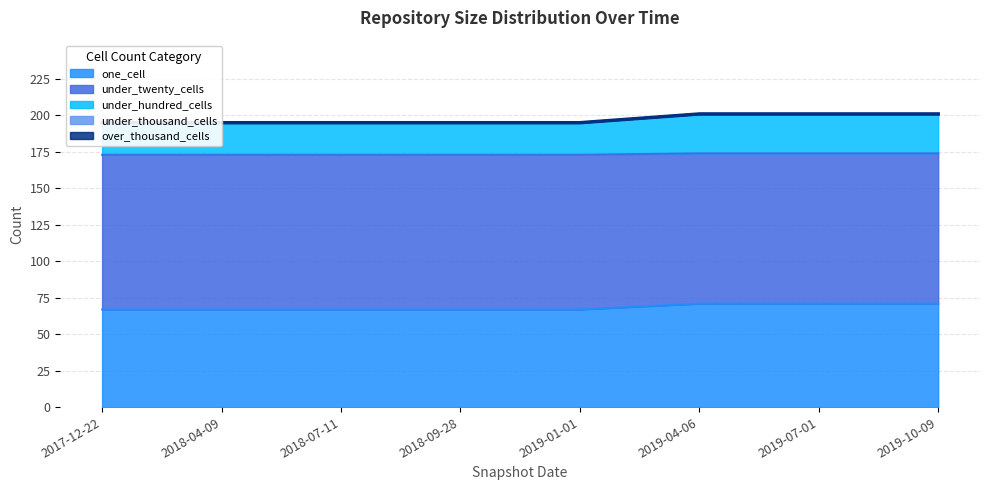

True or false: under_twenty_cells and one_cell intersect in this chart.

False